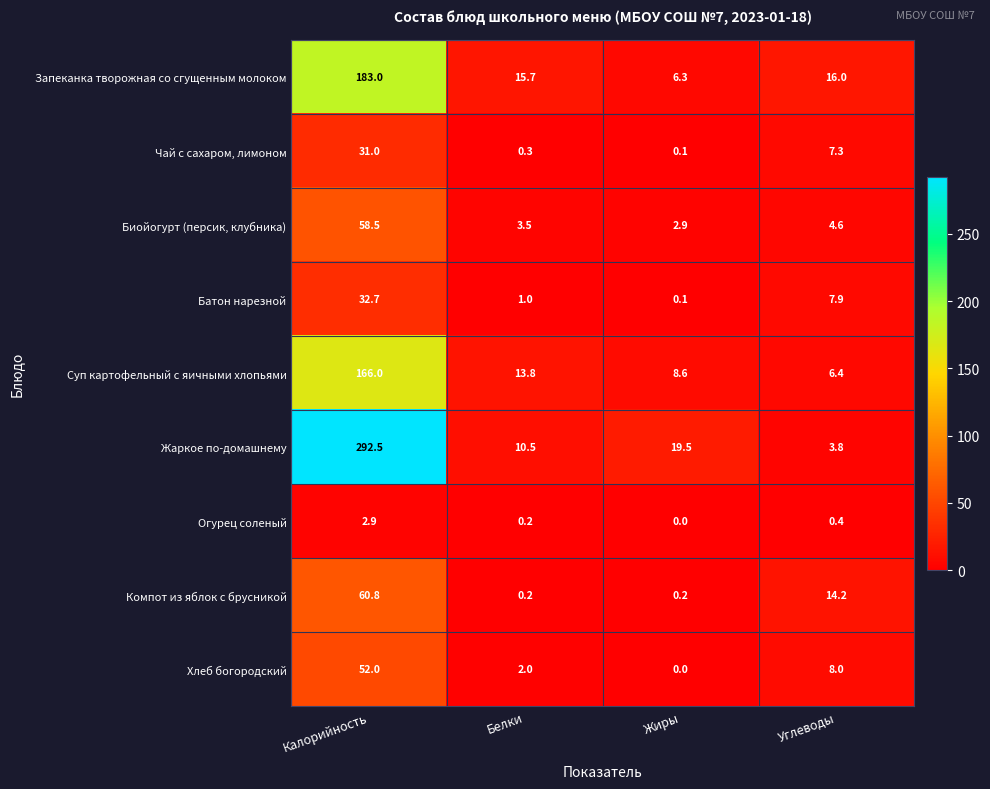

The Запеканка творожная со сгущенным молоком series shows 15.7 at Белки. True or false?

True